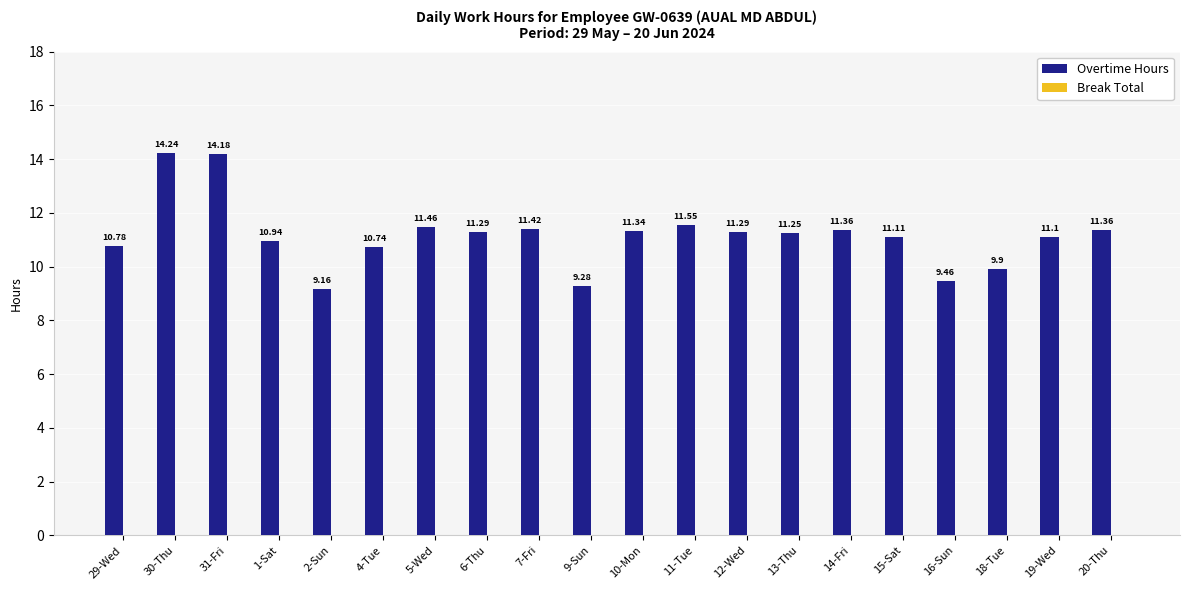

How many distinct data groups are displayed?

1